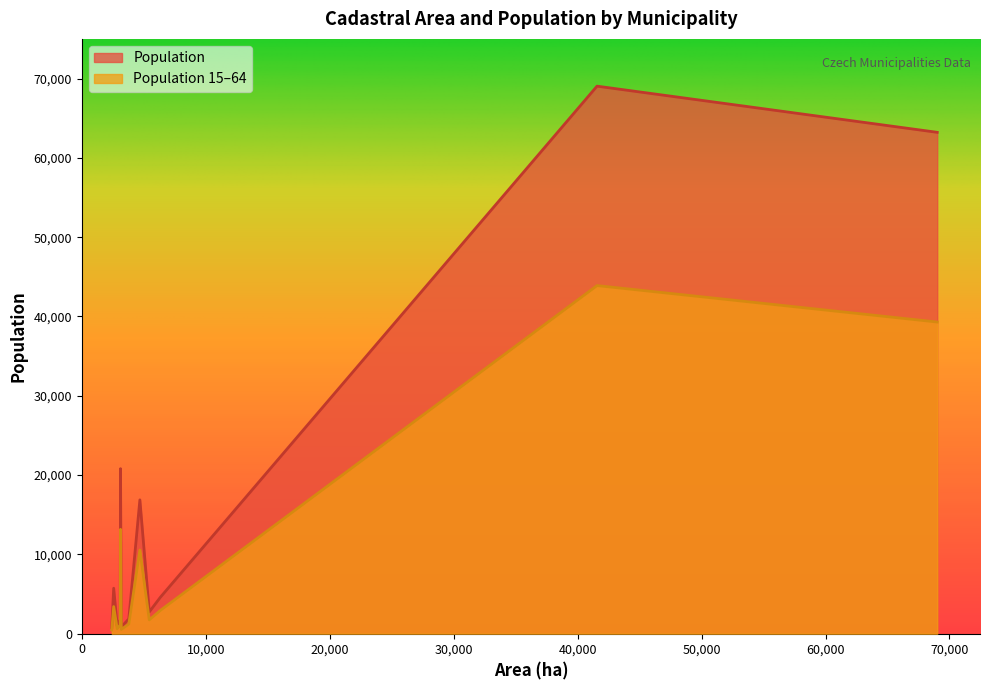

Rank the series by their average value, from highest to lowest.

Population, Population 15–64